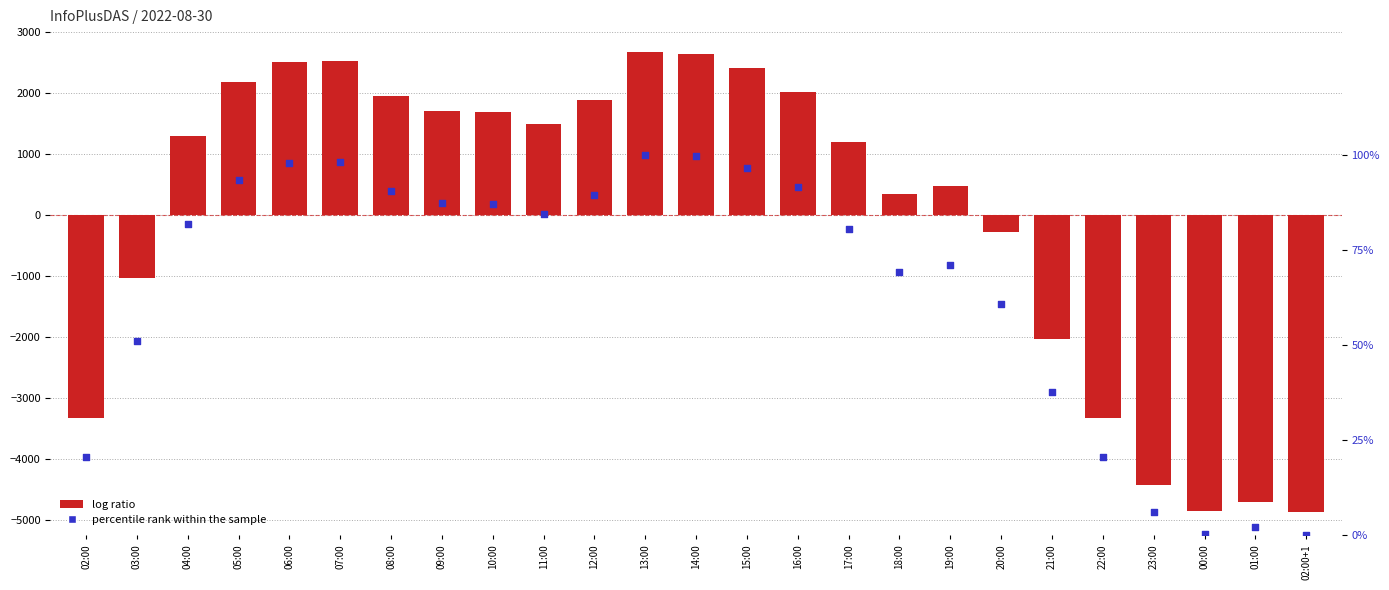

Is the value of InfoPlusDAS at 12:00 greater than the value of percentile rank within the sample at 18:00?

Yes